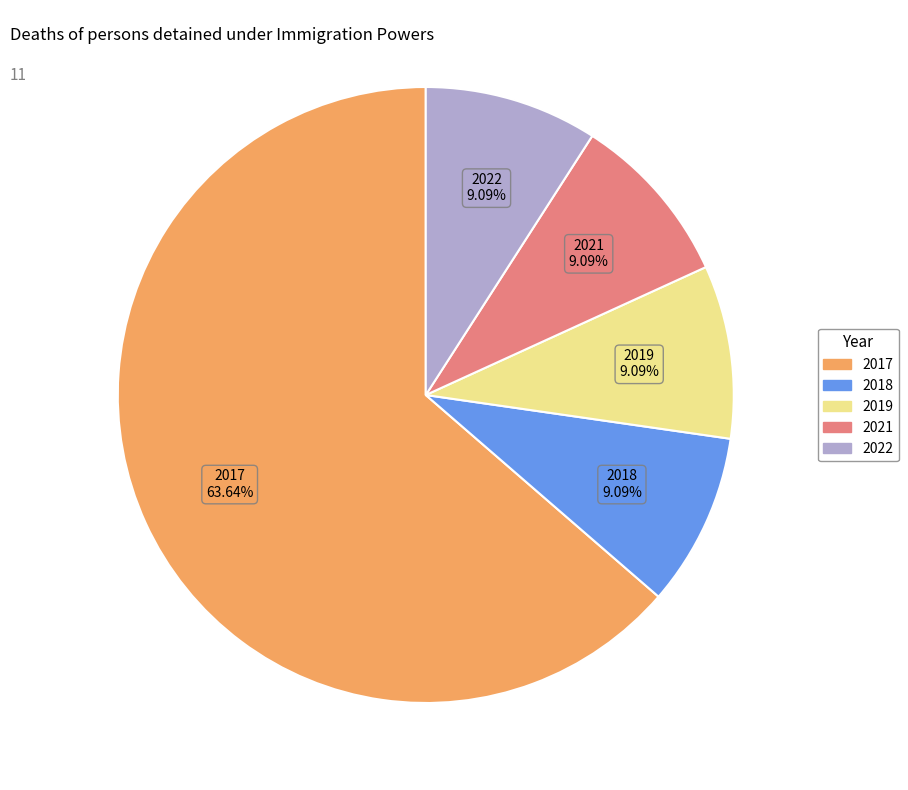

To the nearest percent, what percentage of the pie is 2021?

9%